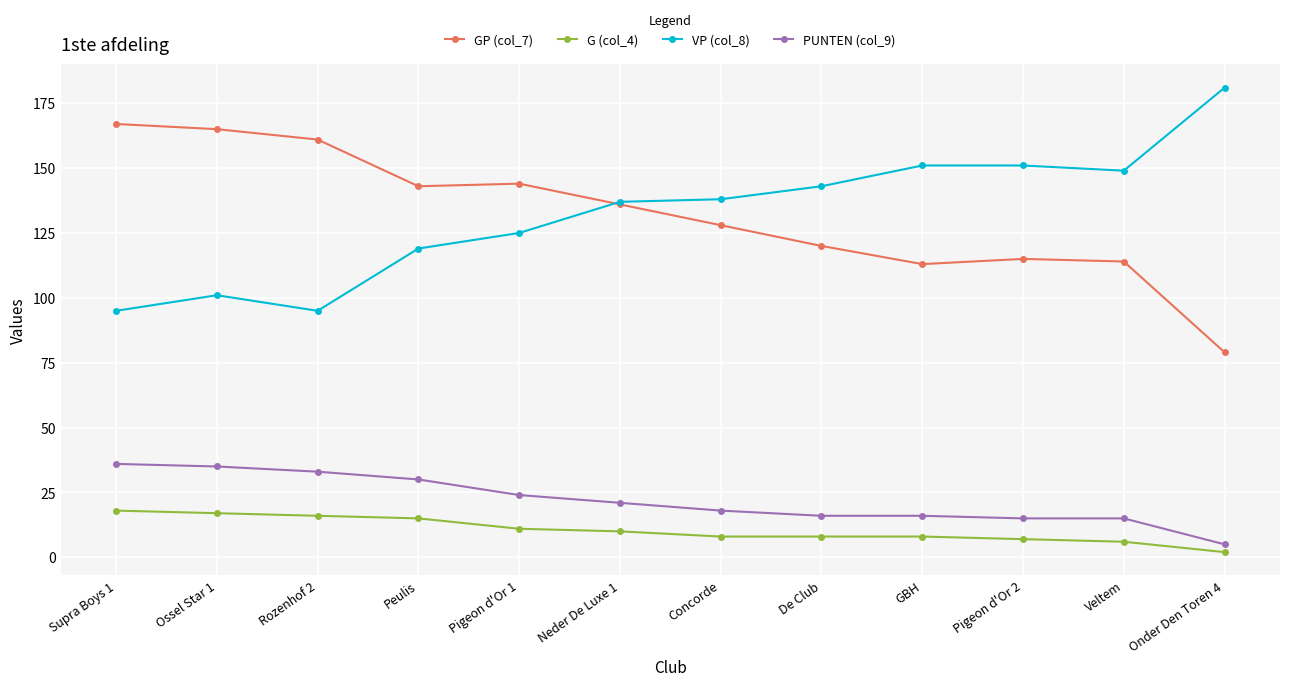

True or false: VP (col_8) and PUNTEN (col_9) intersect in this chart.

False